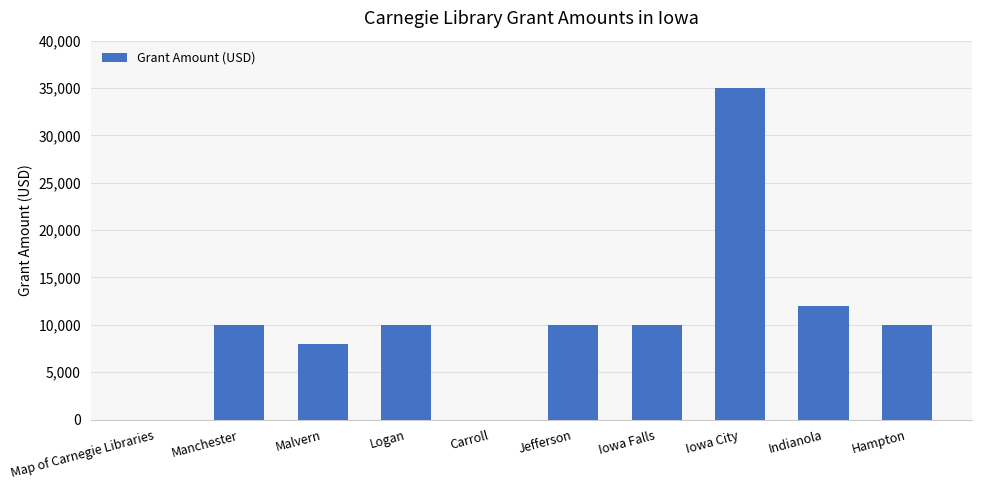

What is the maximum value shown in the chart?

35000